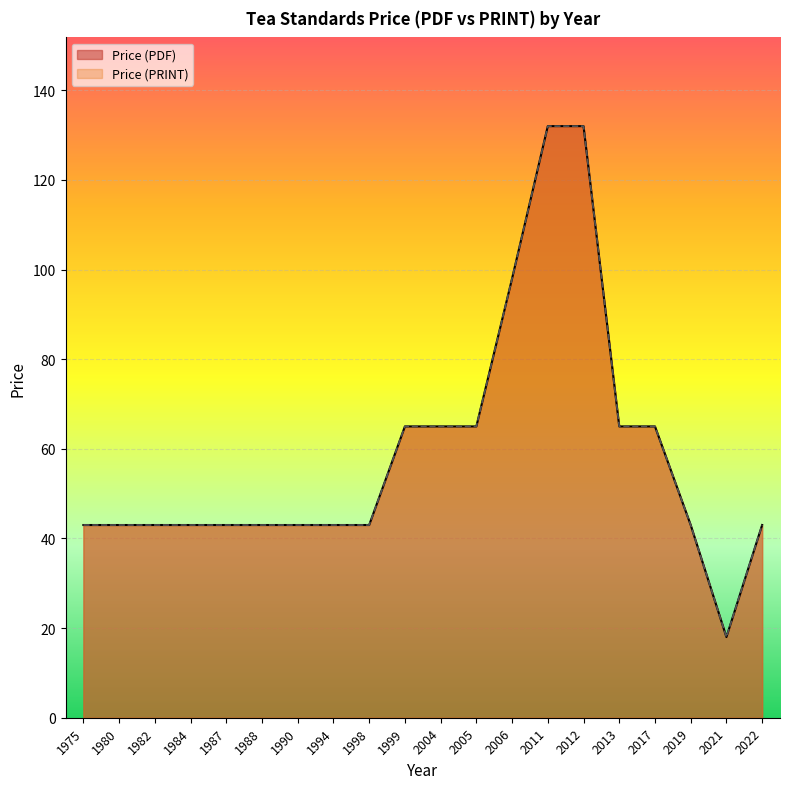

Reading right to left, extract all data points from this chart.

Price (PDF): 43	18	43	65	65	132	132	98	65	65	65	43	43	43	43	43	43	43	43	43
Price (PRINT): 43	18	43	65	65	132	132	98	65	65	65	43	43	43	43	43	43	43	43	43